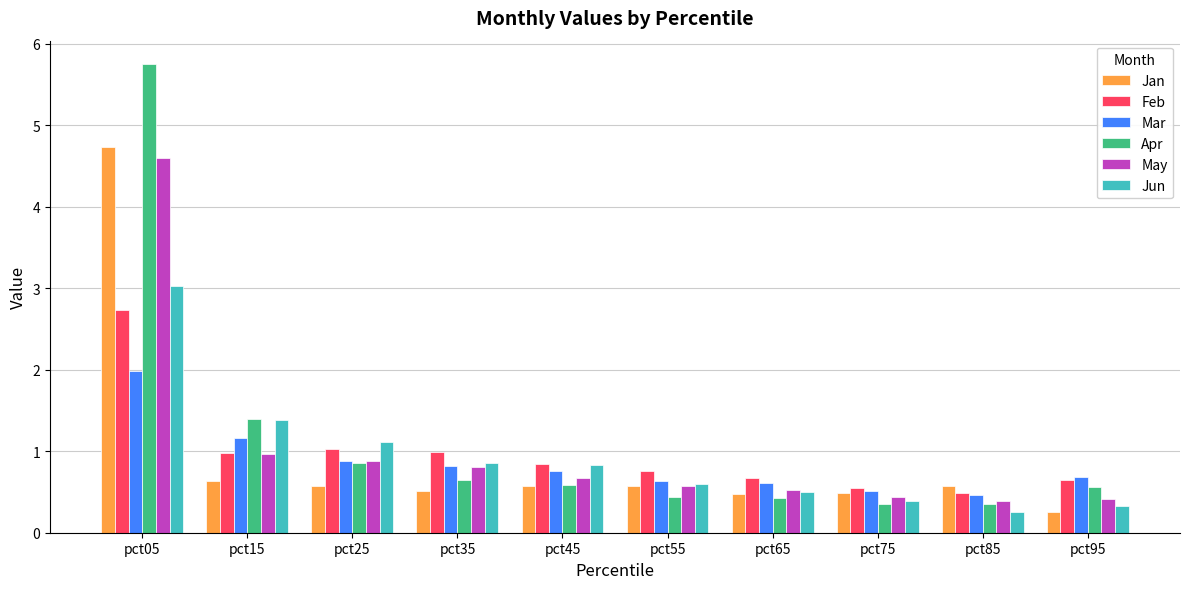

What is the sum of all May values?

10.3